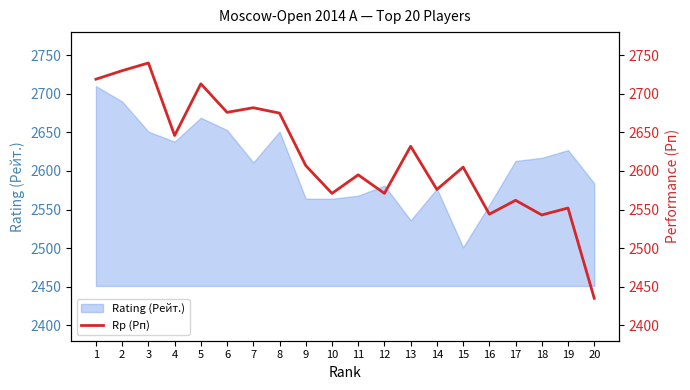

The value of Rating (Рейт.) at 8 is 1675. True or false?

False